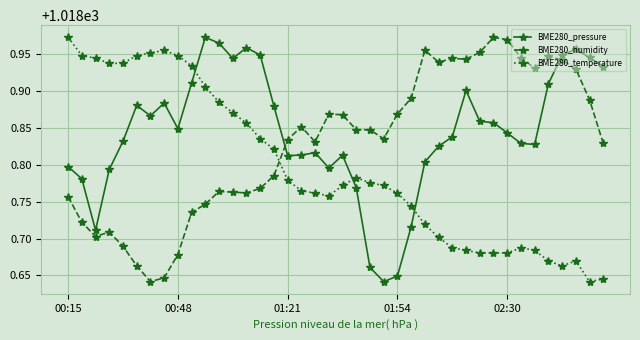

At how many categories does at least one series exceed 1018?

40